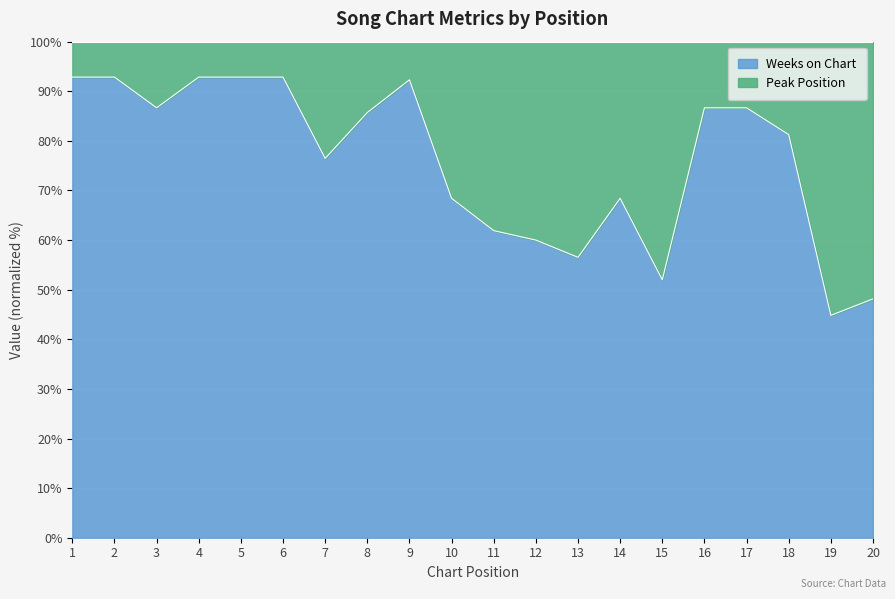

Rank the categories by value from highest to lowest.

1, 2, 4, 5, 6, 9, 3, 16, 17, 8, 18, 7, 10, 14, 11, 12, 13, 15, 20, 19